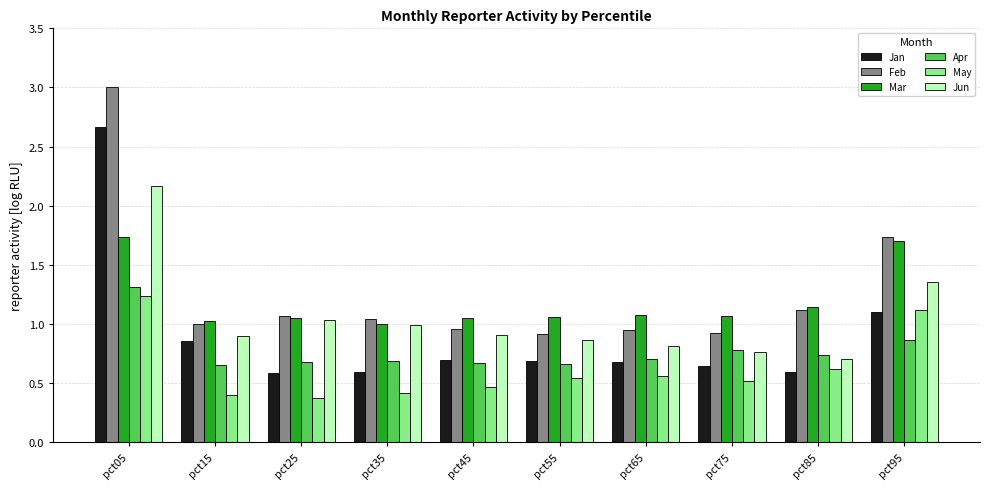

What is the average value of the Feb series?

1.3